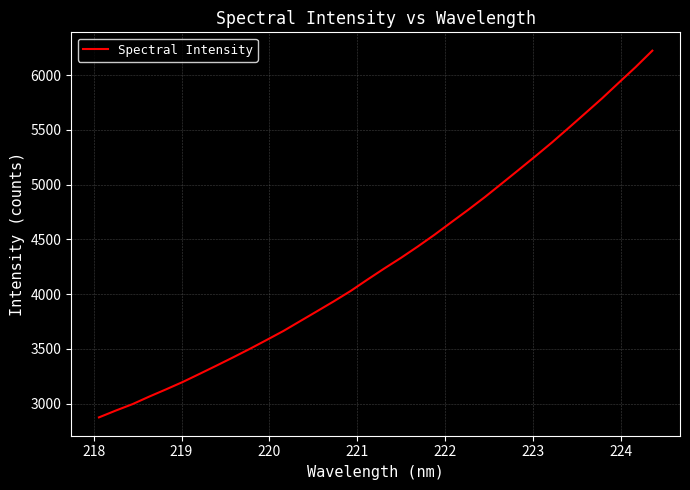

What is the maximum value shown in the chart?

6224.4